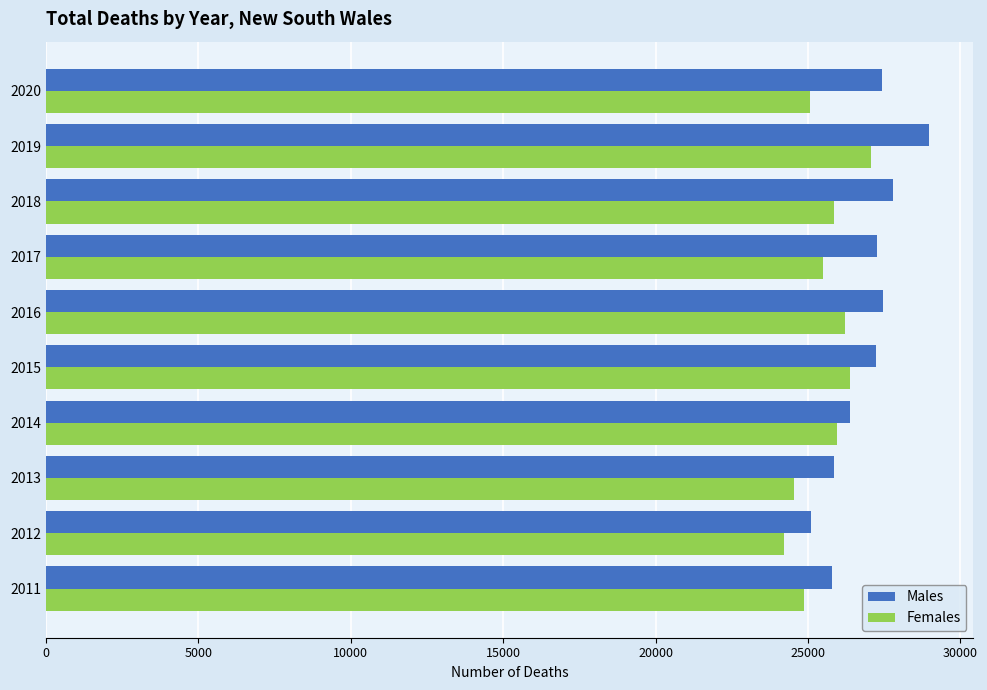

What is the greatest value displayed?

28977